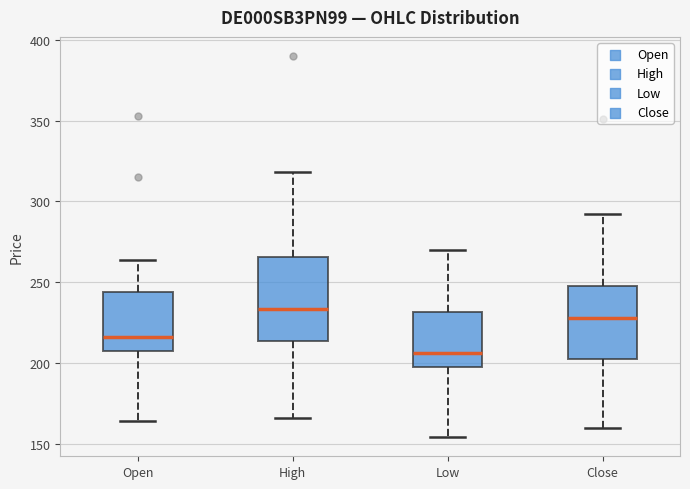

Comparing the boxes themselves (not the whiskers), which one is the tallest?

High